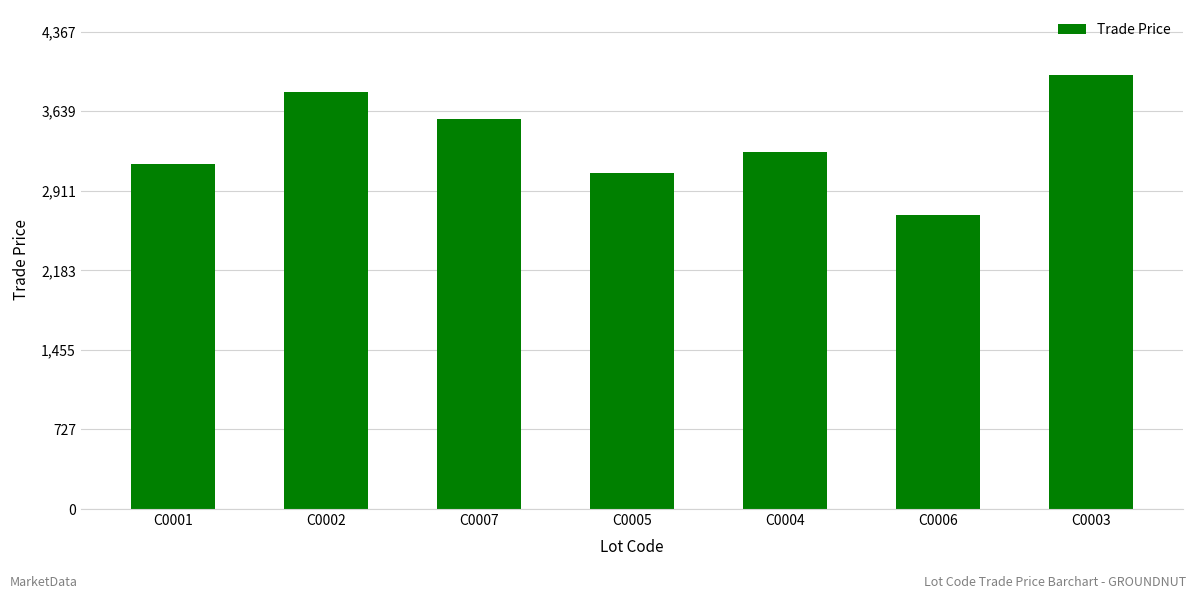

Which category has the lowest value across all series?

C0006